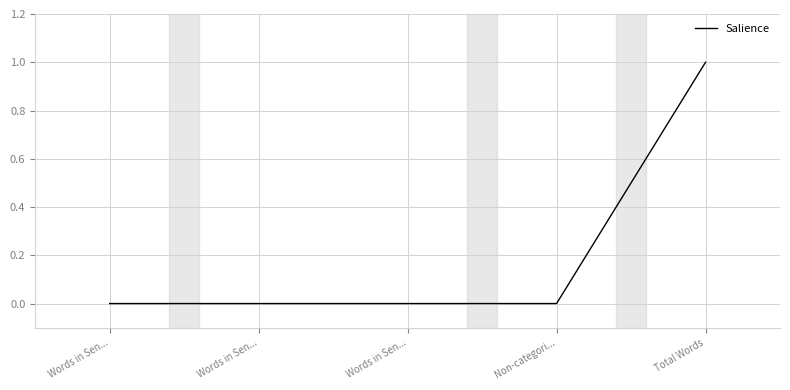

Which has a higher value, Total Words or Words in Sen...?

Total Words